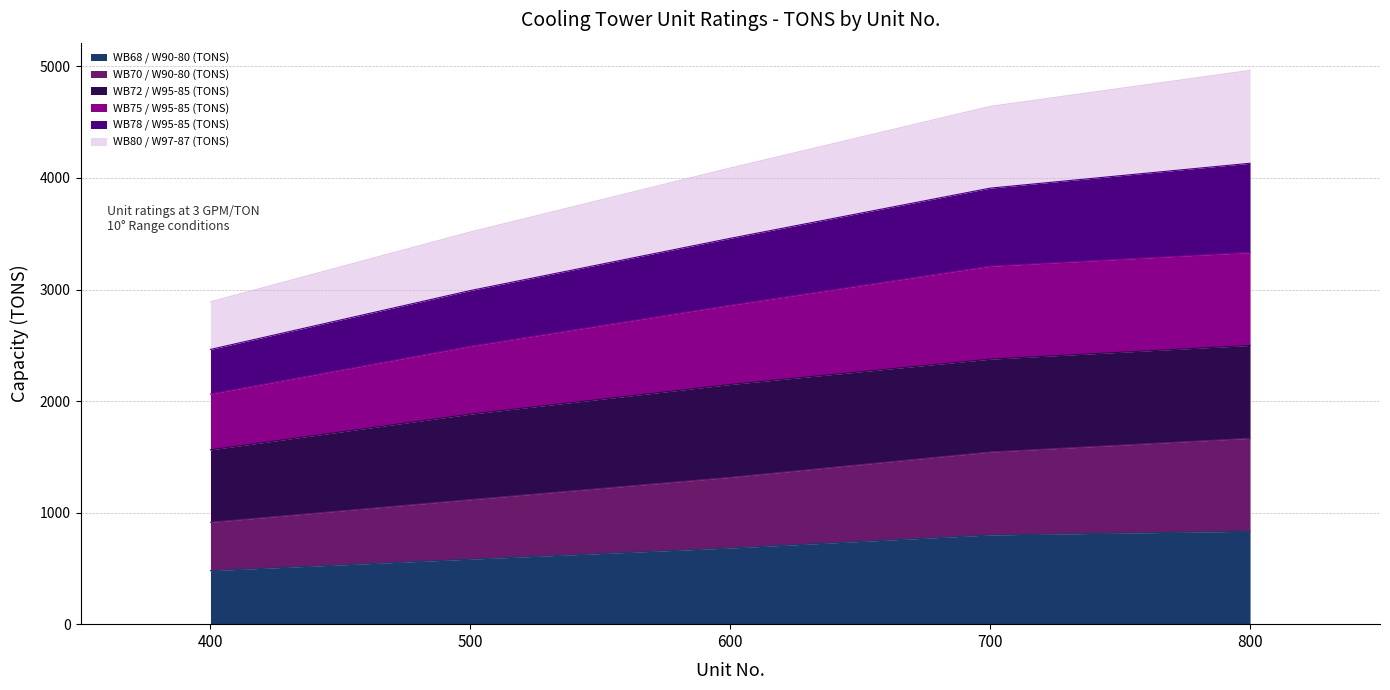

Rank the categories by WB70 / W90-80 (TONS) value from highest to lowest.

800, 700, 600, 500, 400